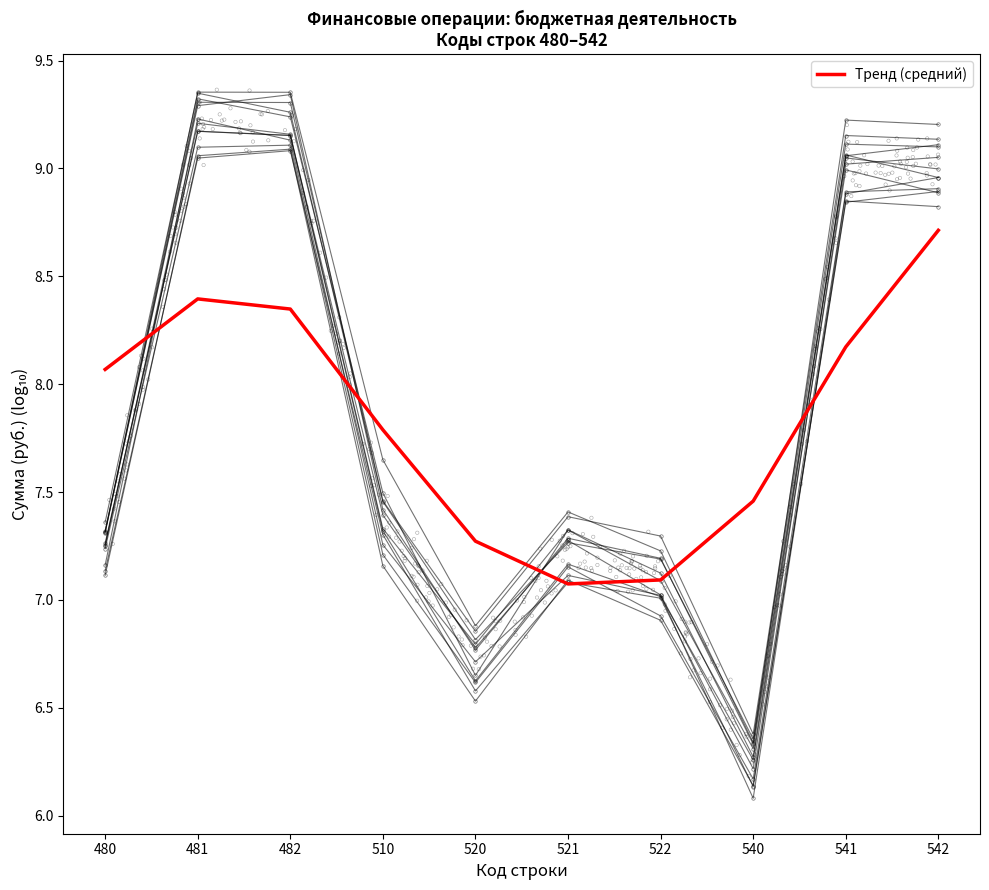

Approximately how many times larger is the value at 521 compared to 541?

0.9